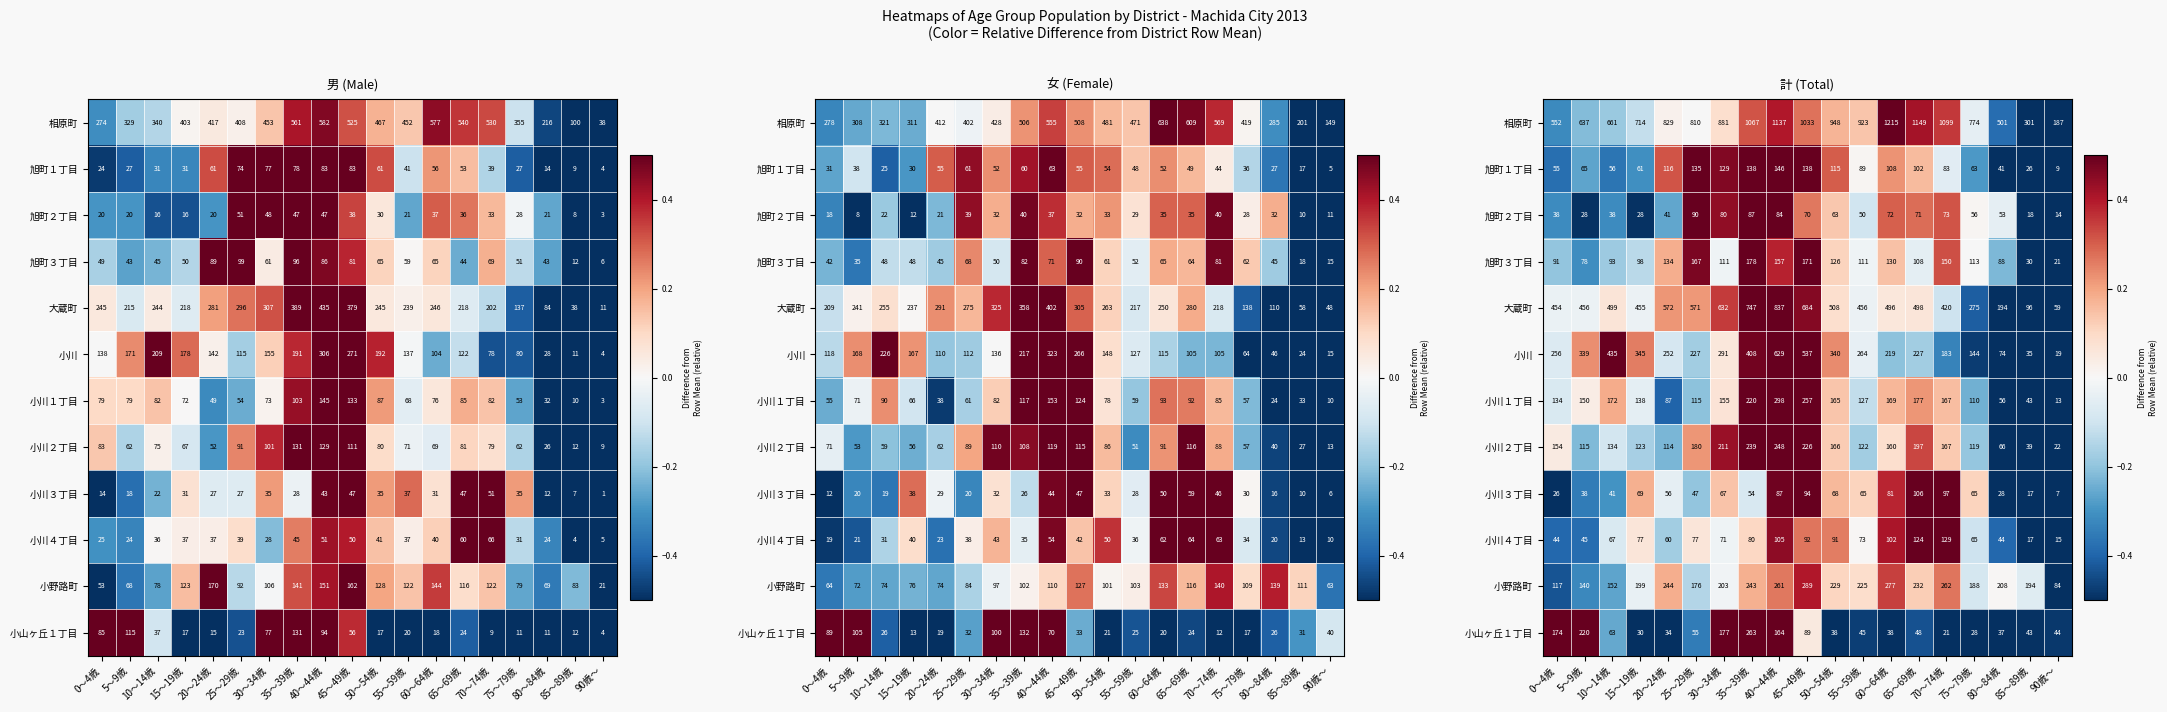

What value does the 小川 series have at 30～34歳?

0.1